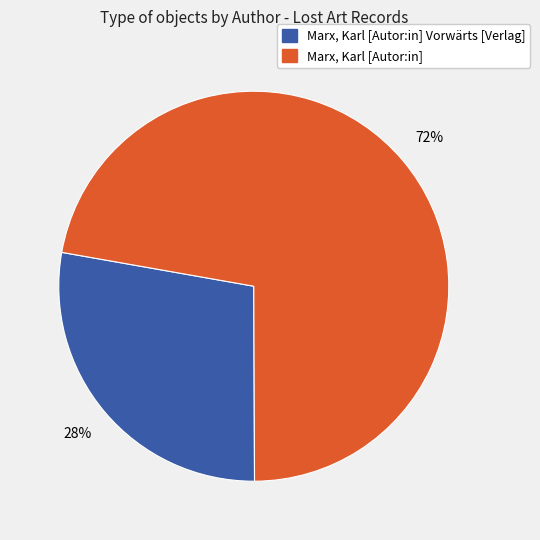

True or false: Marx, Karl [Autor:in] accounts for 79% of the total.

False